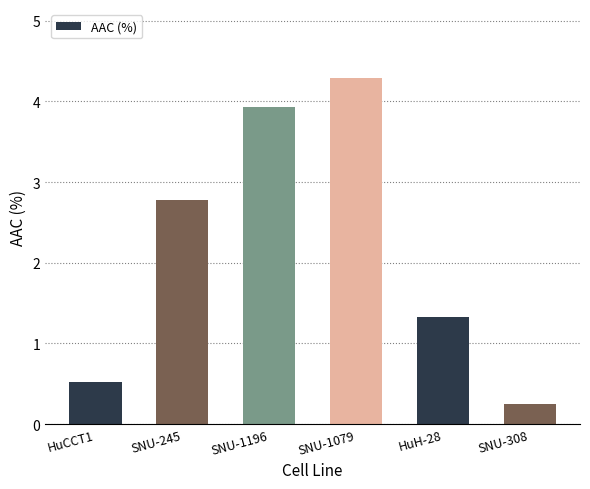

Which label corresponds to the largest value in the chart?

SNU-1079